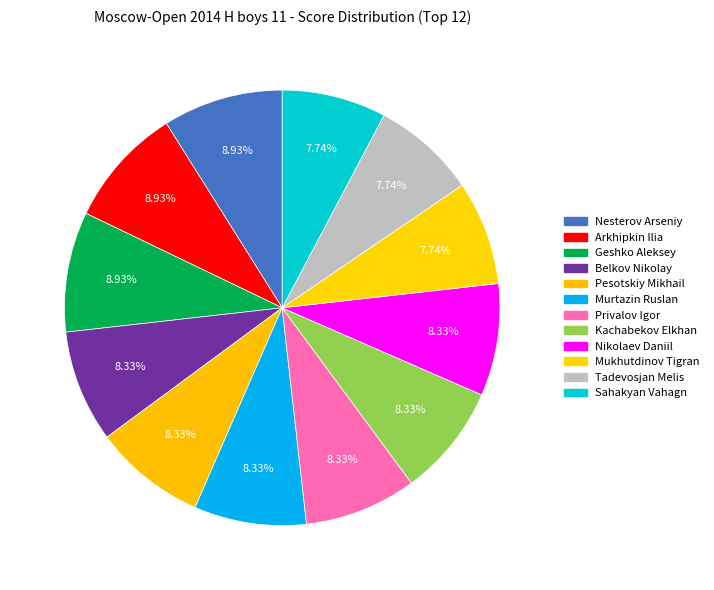

Is Pesotskiy Mikhail the majority of the pie?

No